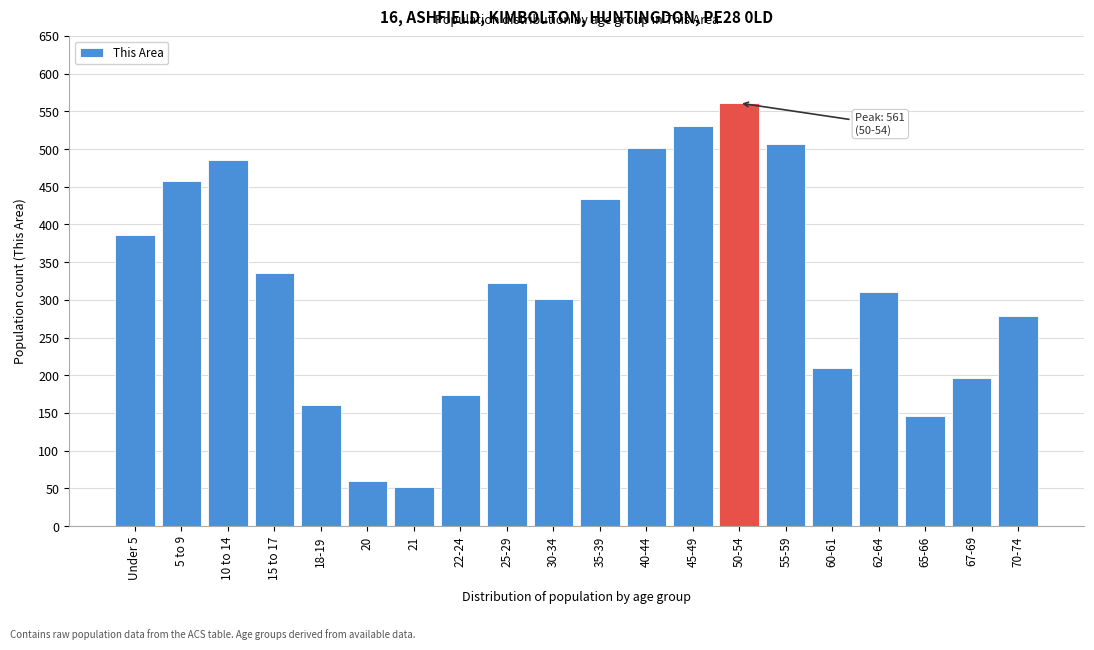

Reading left to right, extract all data points from this chart.

Under 5=386	5 to 9=457	10 to 14=485	15 to 17=335	18-19=161	20=60	21=52	22-24=174	25-29=322	30-34=301	35-39=434	40-44=501	45-49=531	50-54=561	55-59=507	60-61=209	62-64=310	65-66=146	67-69=197	70-74=279